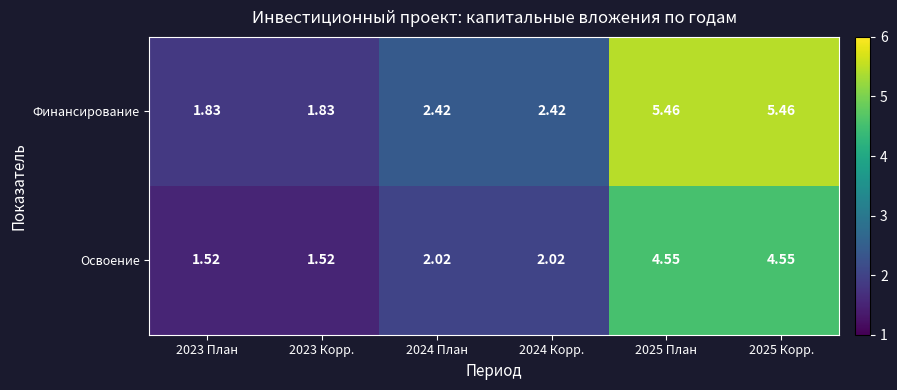

Rank the series by their maximum value, from lowest to highest.

Освоение, Финансирование